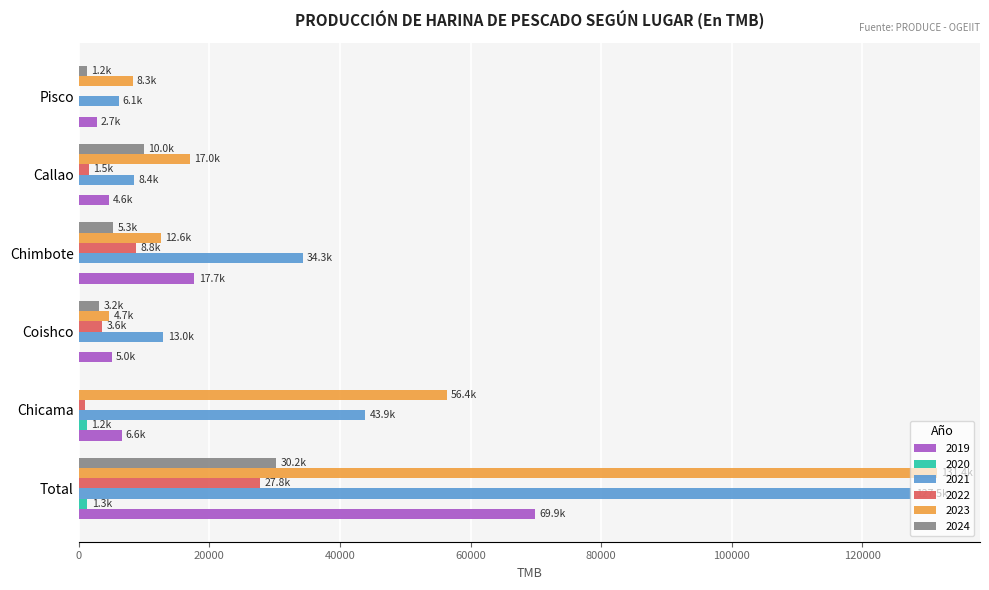

Is the value of 2021 at Callao greater than the value of 2022 at Chicama?

Yes